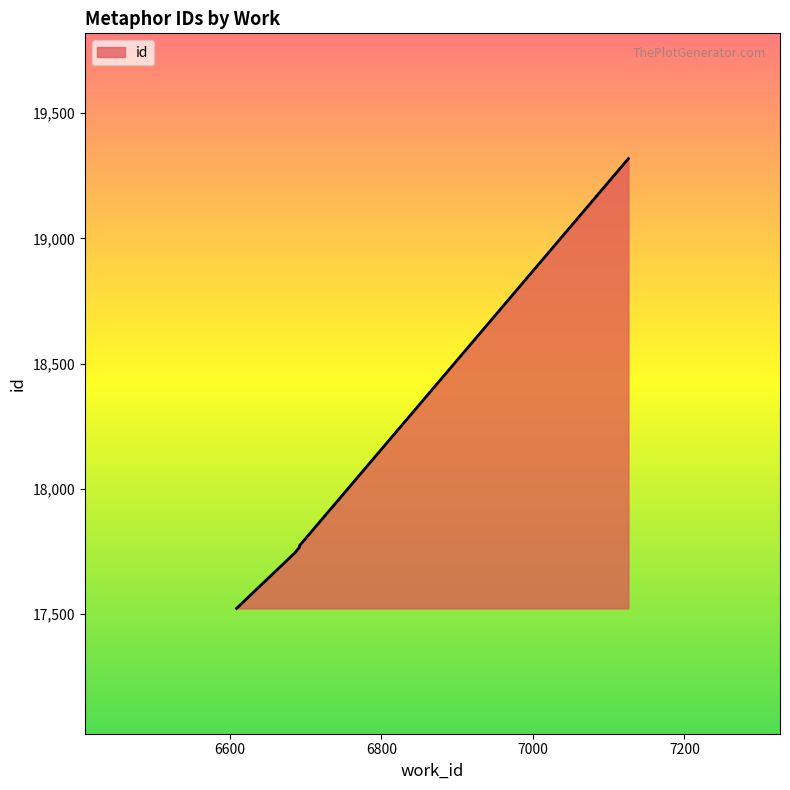

What is the average value?

17930